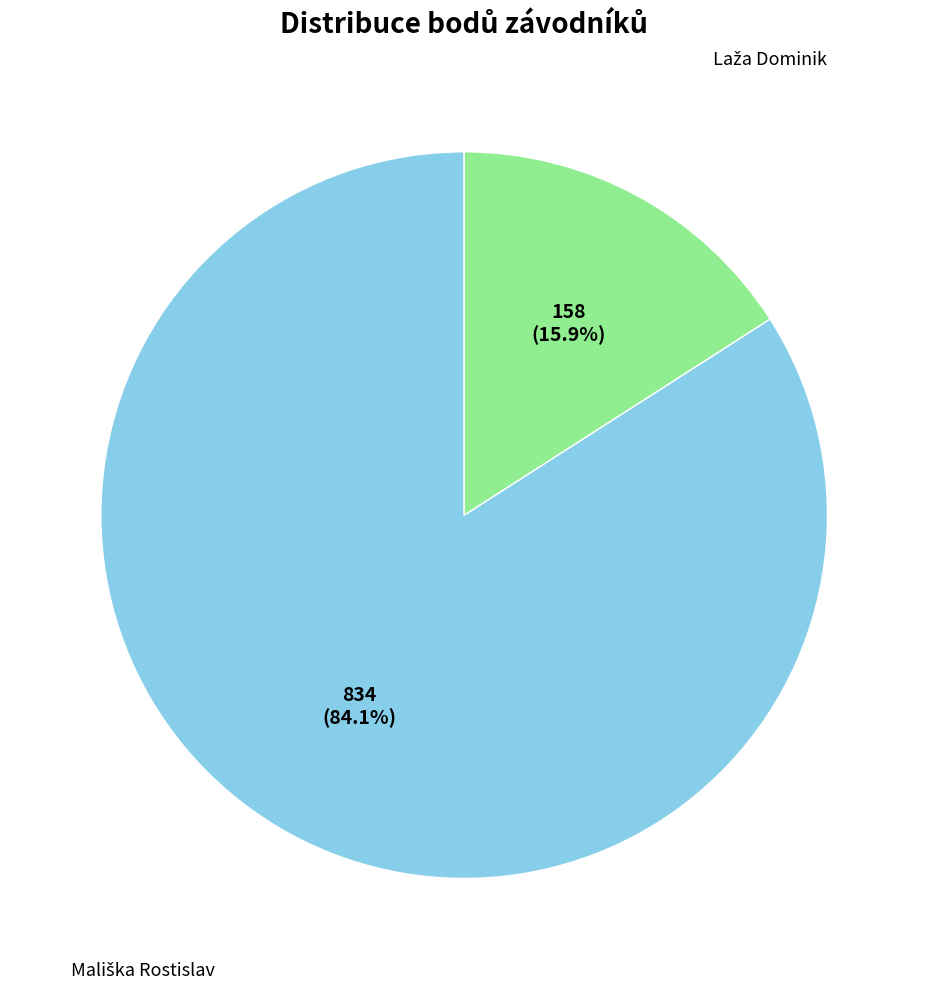

Is there a majority slice in this chart?

Yes